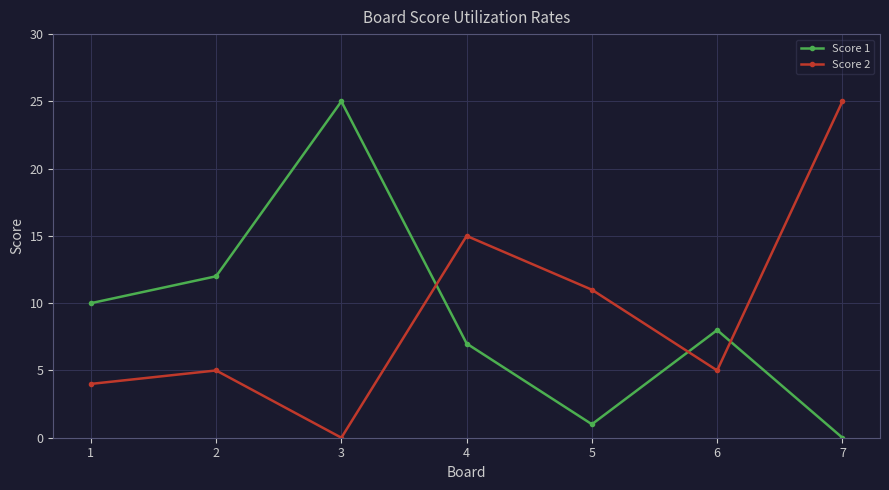

At which label does Score 1 first exceed 8?

1